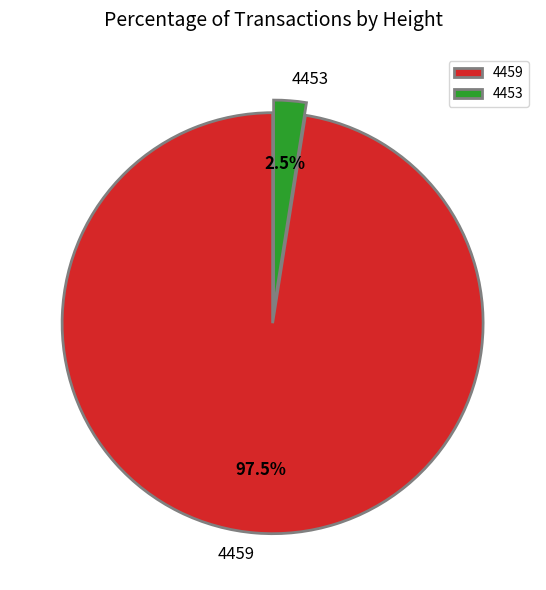

Count the number of slices in the pie.

2